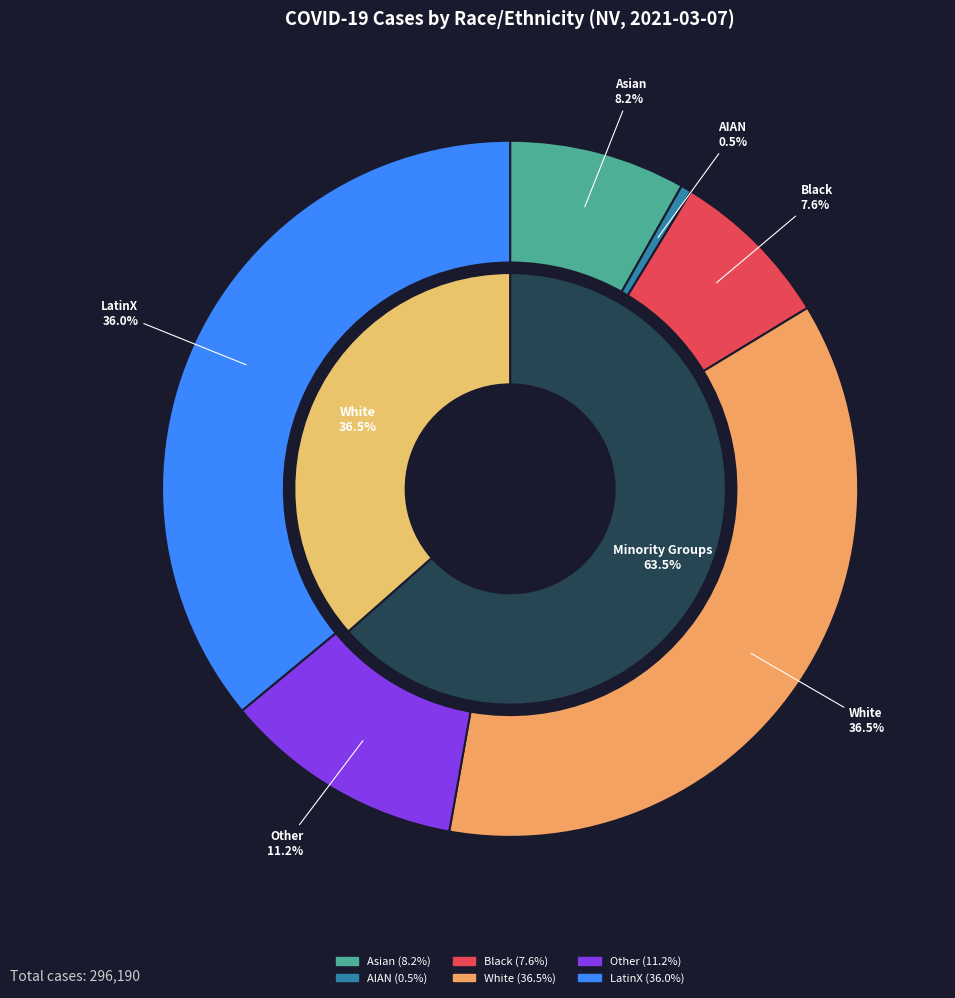

Is there any slice that represents more than half of the pie?

No